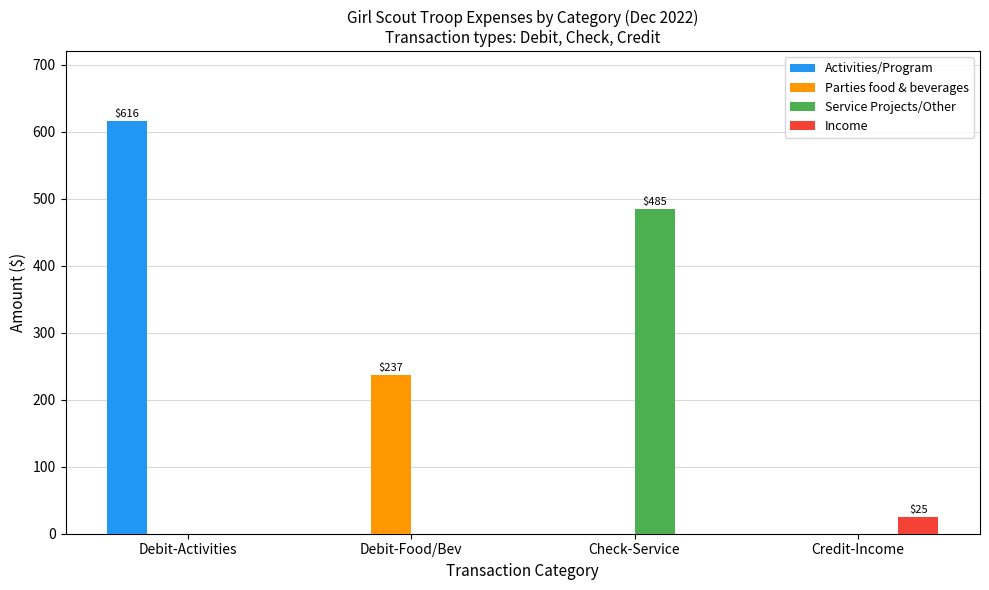

Are the bars horizontal?

No